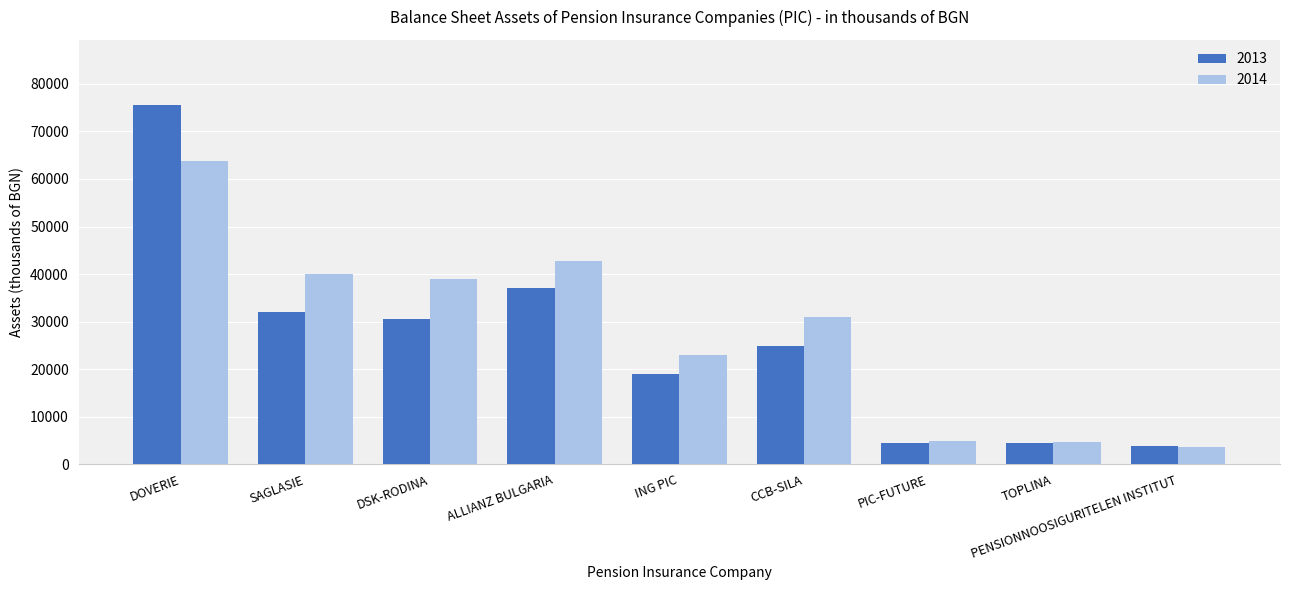

List the series in order of their peak value, lowest first.

2014, 2013